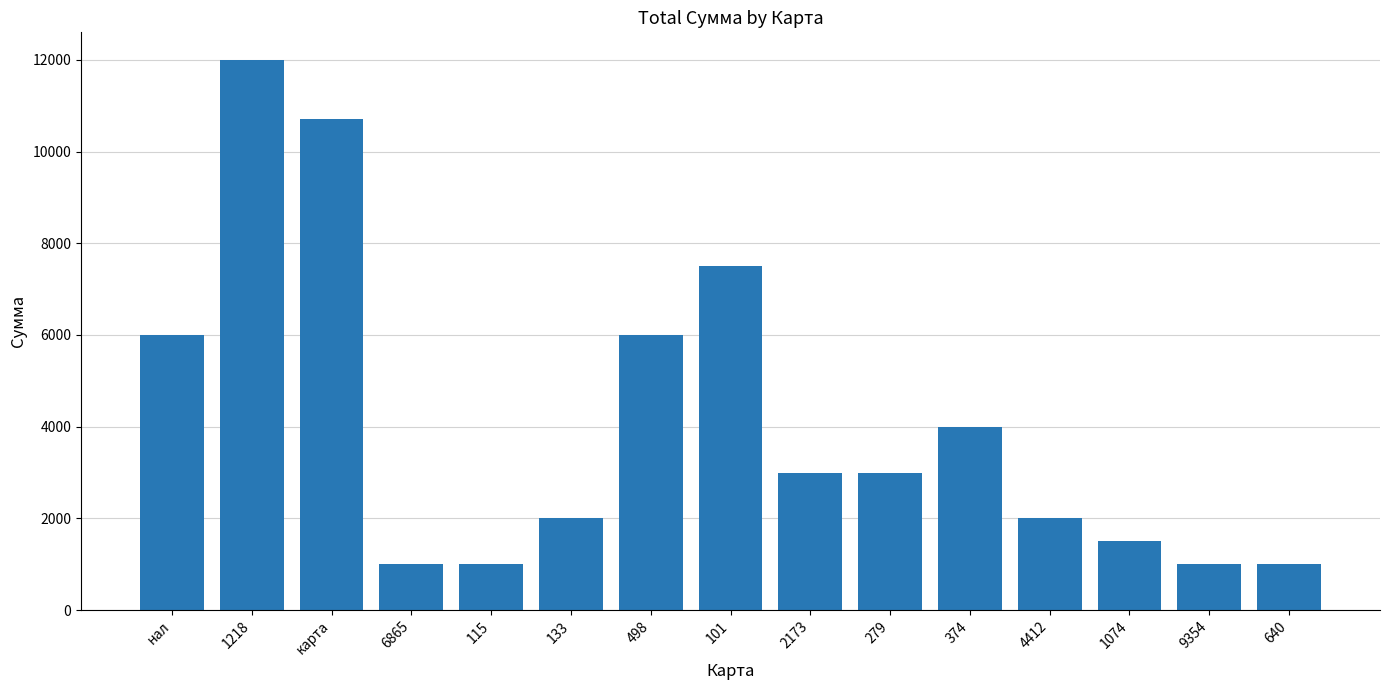

What is the difference between the values at 101 and 6865?

6500